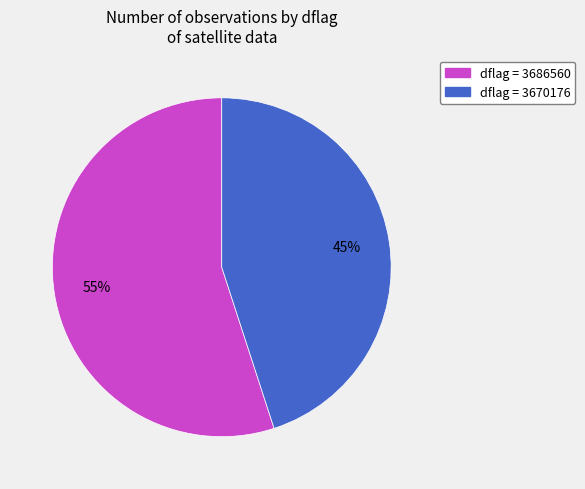

Which has a higher value, dflag = 3670176 or dflag = 3686560?

dflag = 3686560